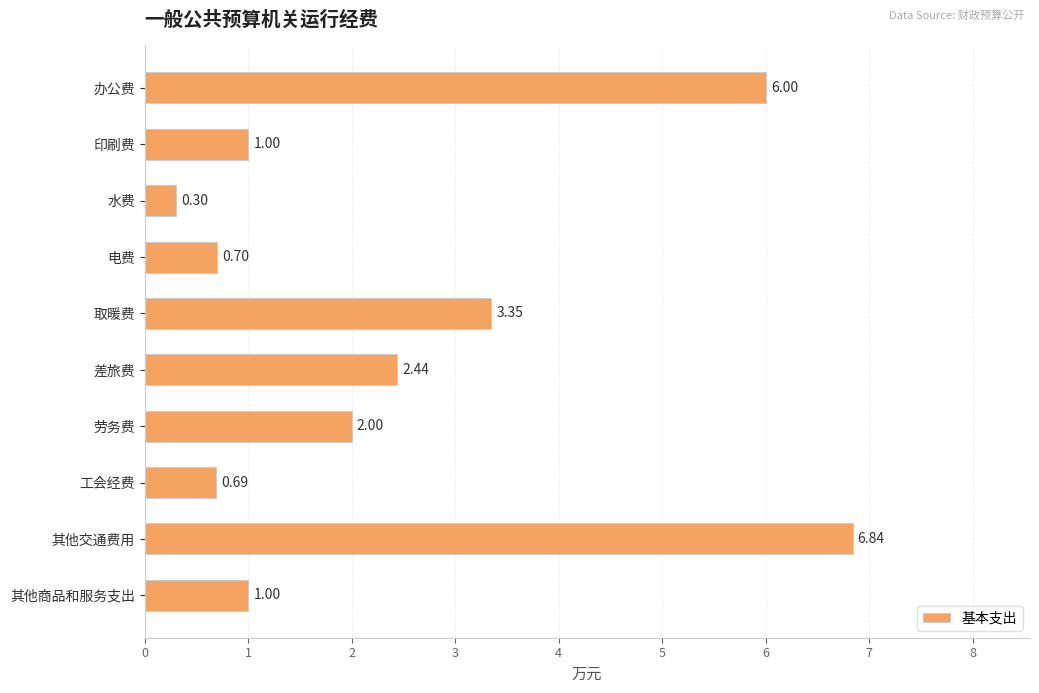

At which category does the chart reach its minimum across all series?

水费